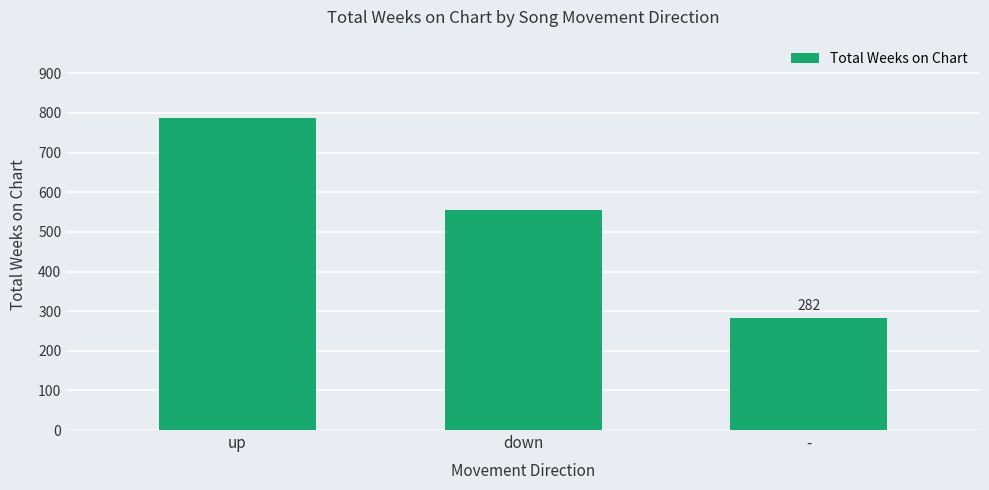

Approximately how many times larger is the value at down compared to up?

0.7